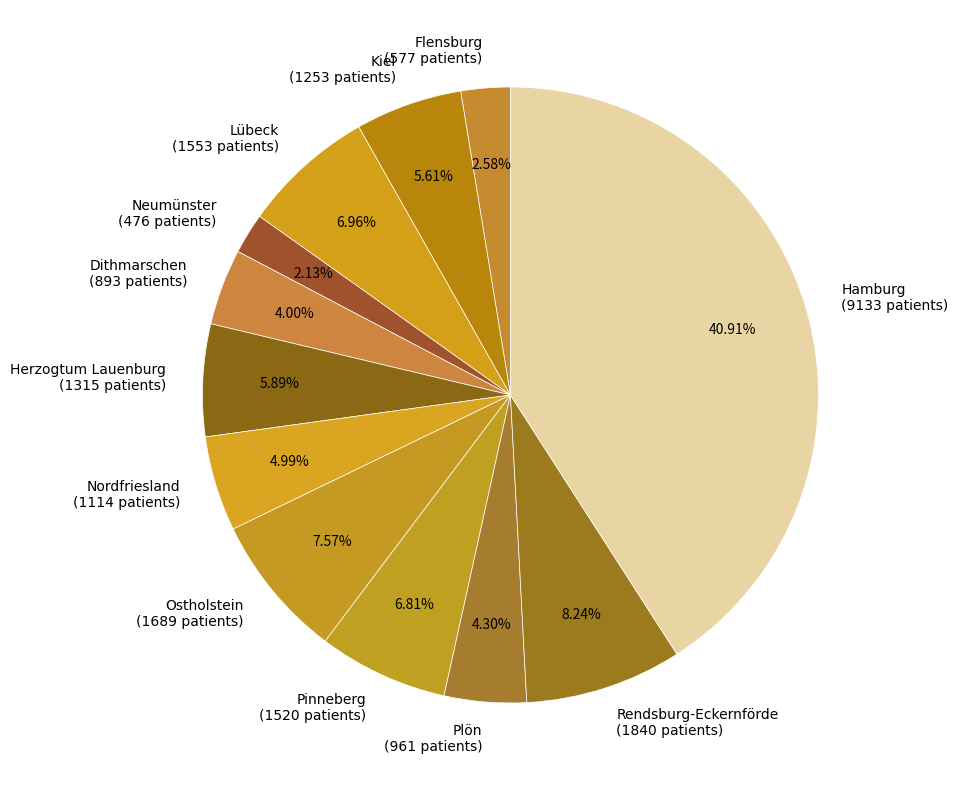

Is Hamburg (9133 patients) the majority of the pie?

No